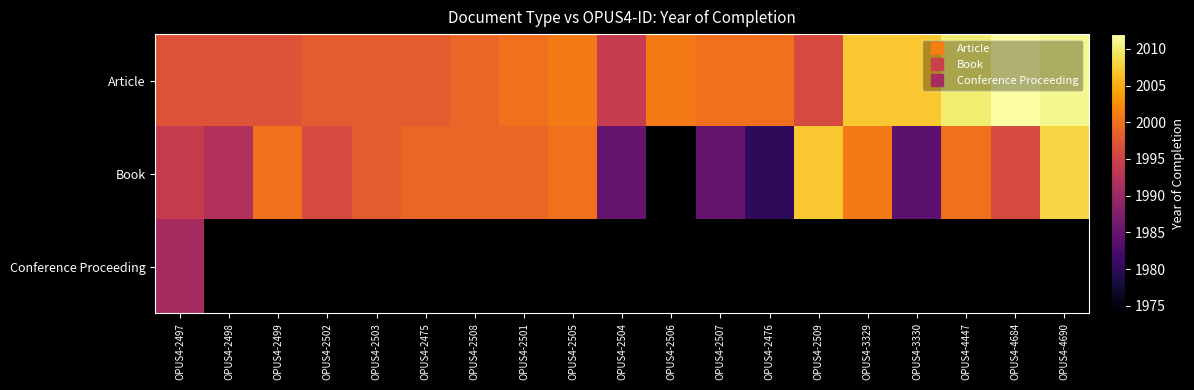

How many data points in Article are above 2000?

7